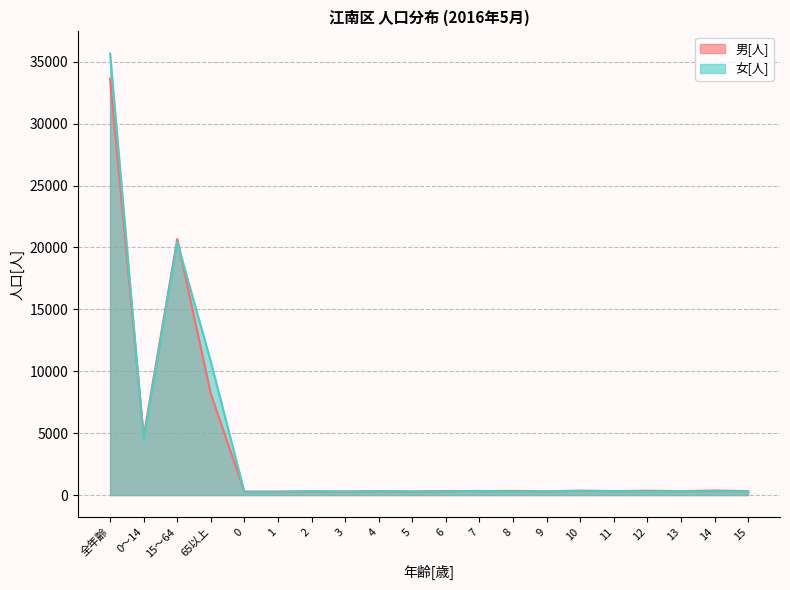

Rank the series by their maximum value, from highest to lowest.

女[人], 男[人]